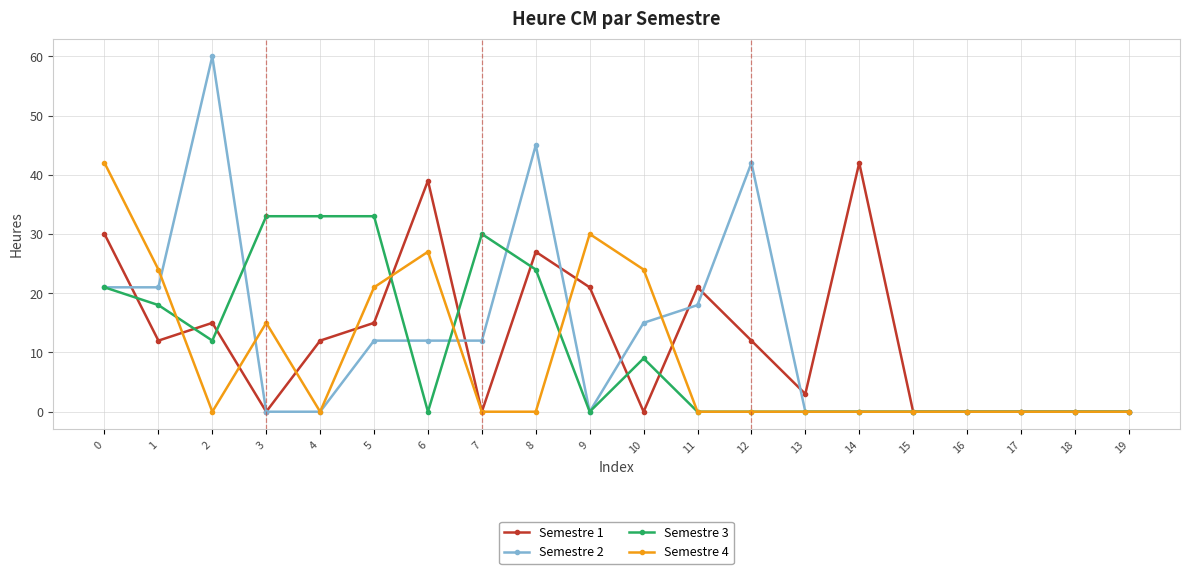

How many categories are shown in the chart?

20